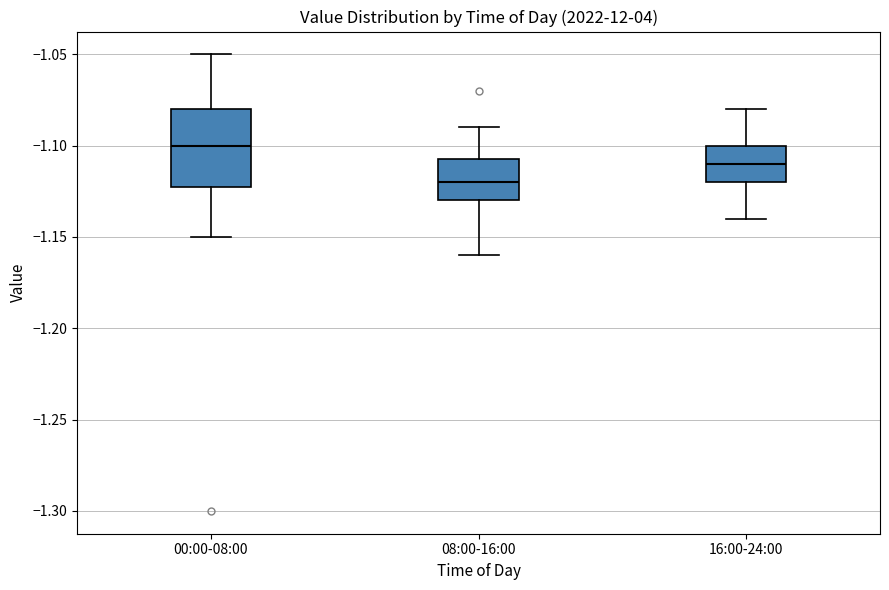

Which box is the tallest, from its lower edge to its upper edge?

00:00-08:00